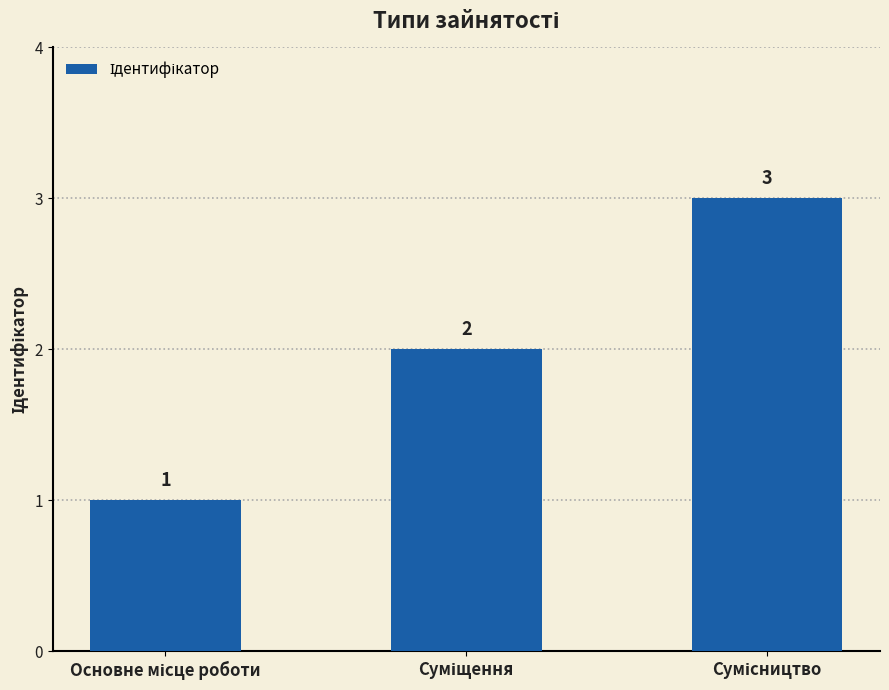

How many values are between 1 and 3?

3